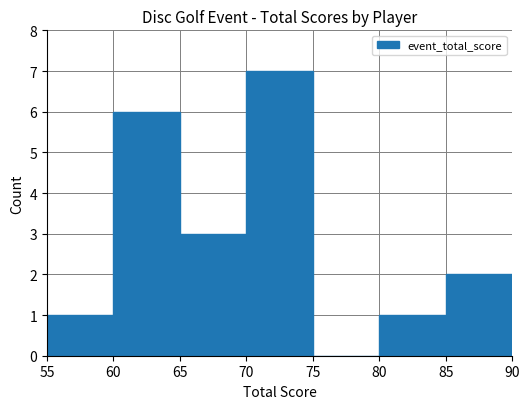

Is it true that the value at 65 is 3?

True